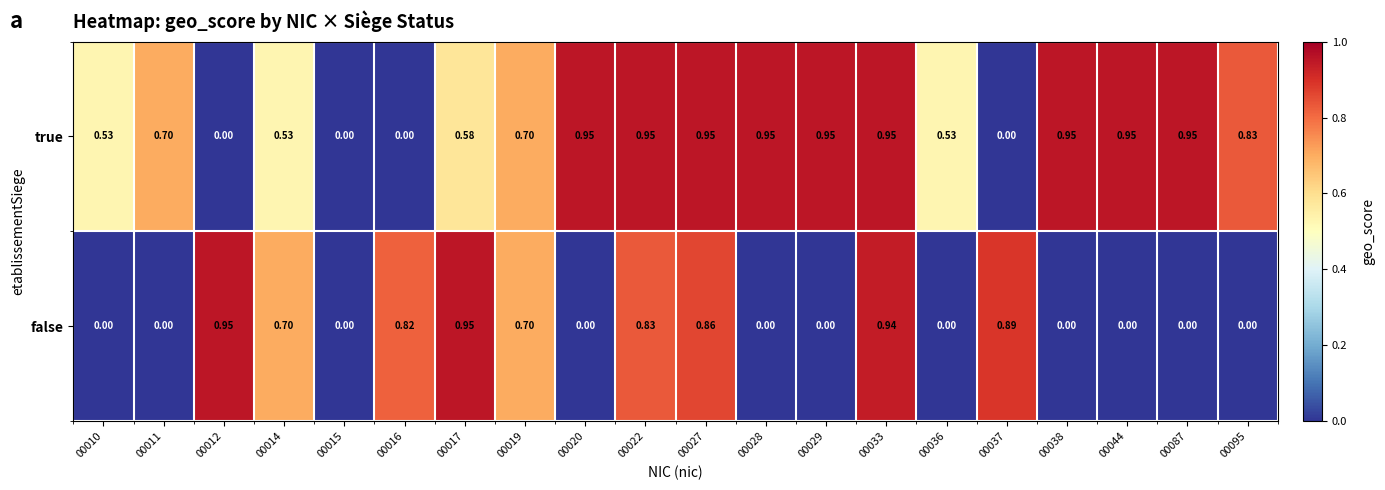

Rank the series by their average value, from highest to lowest.

true, false